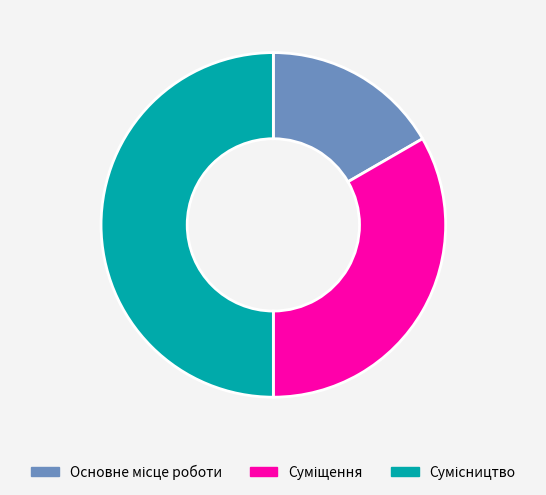

Count the number of slices in the pie.

3